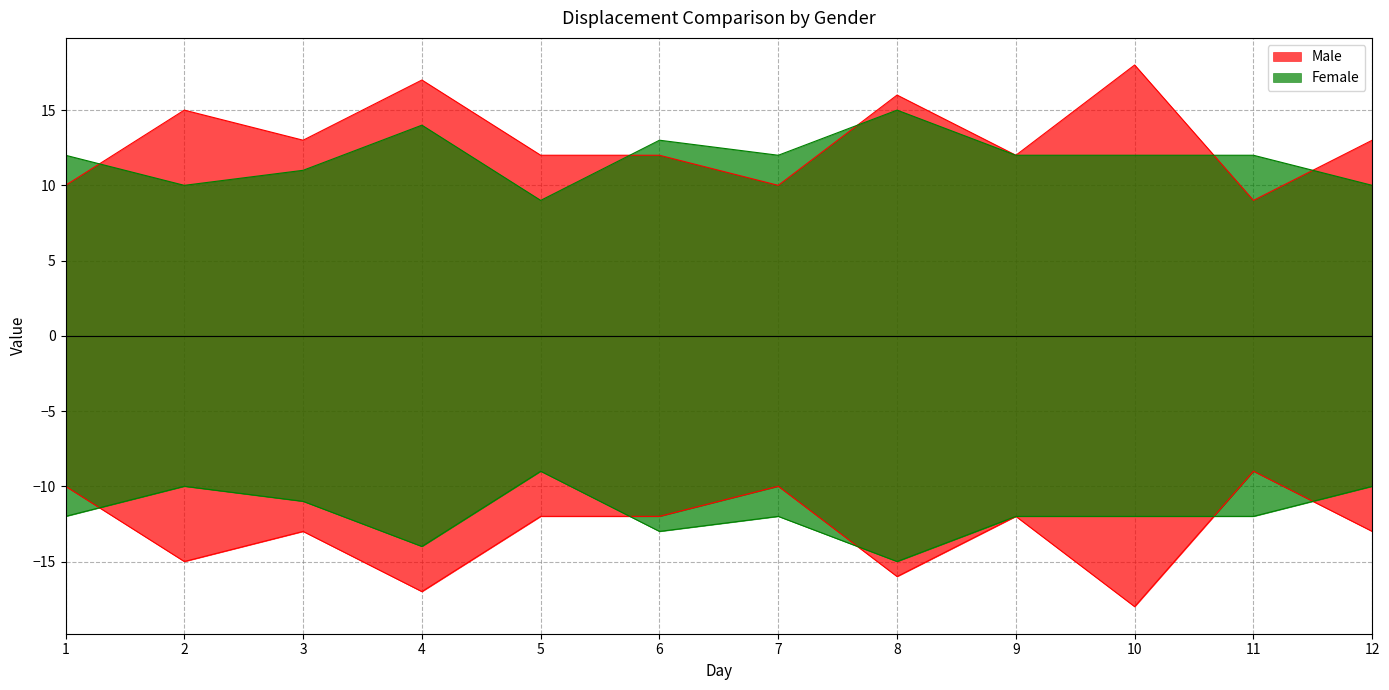

What is the total value across all series at 4?

31